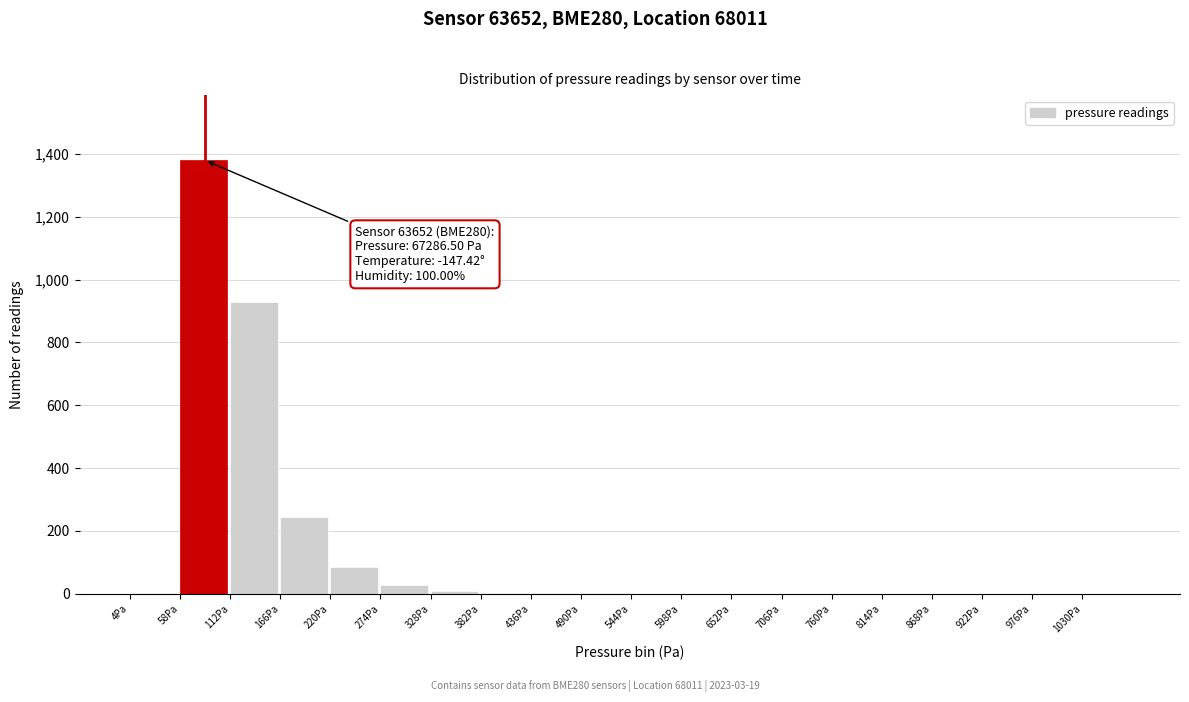

True or false: the data shows -882 at 598Pa.

False